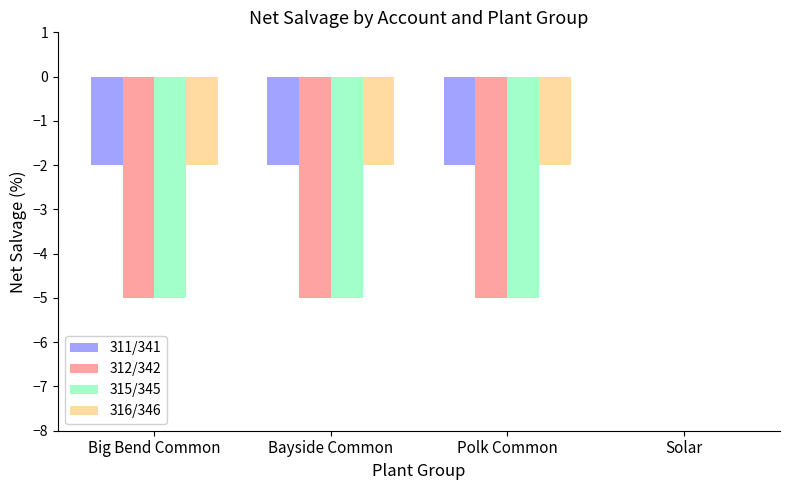

Does the chart contain stacked bars?

No